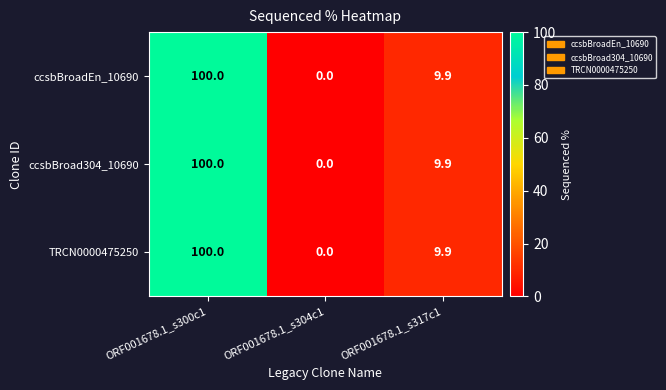

At how many categories does at least one series exceed 91?

1